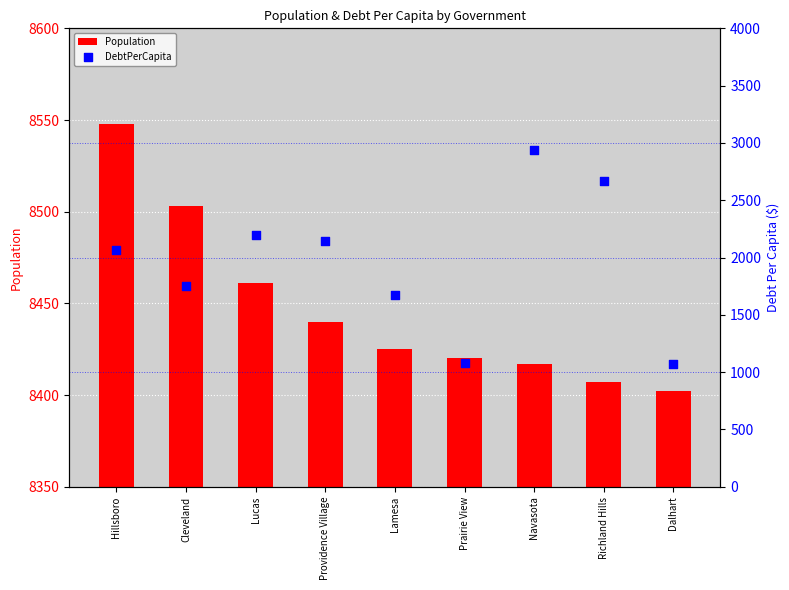

Which series has the widest spread of Y values?

DebtPerCapita